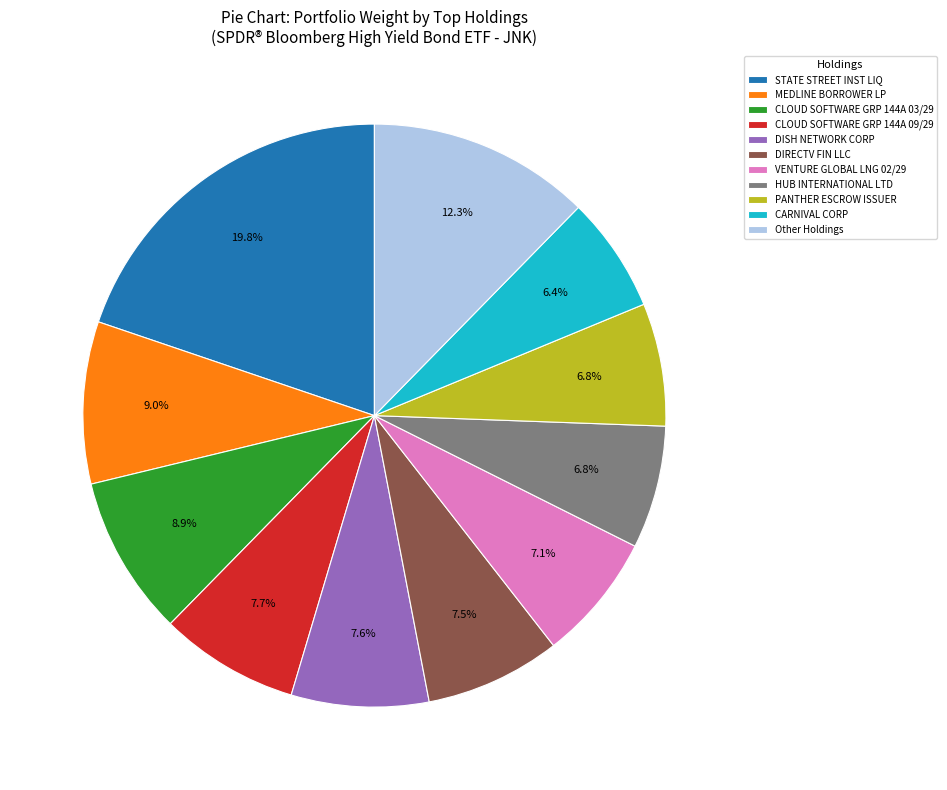

Between PANTHER ESCROW ISSUER and Other Holdings, which is larger?

Other Holdings